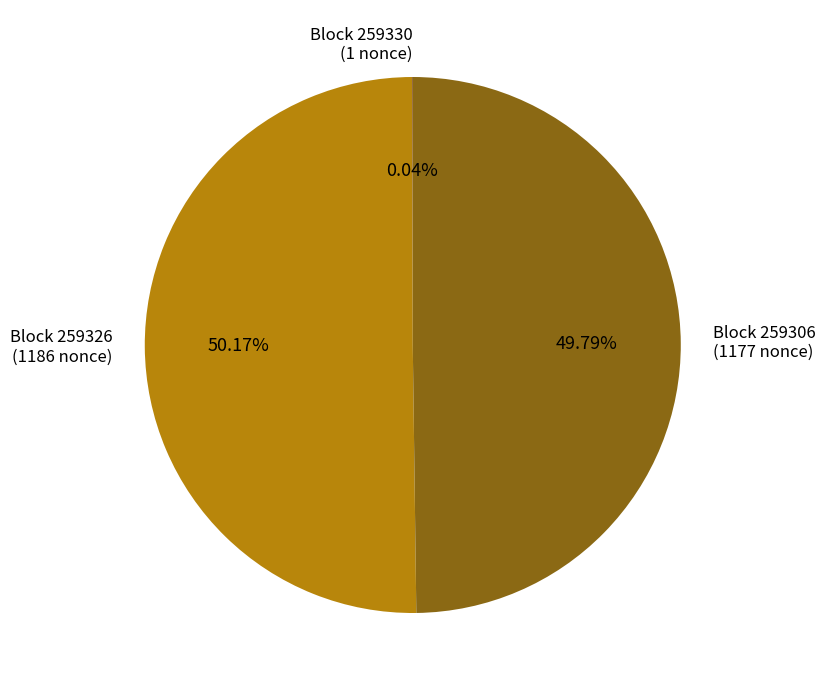

Do Block 259326 (1186 nonce) and Block 259306 (1177 nonce) together represent more than half of the pie?

Yes